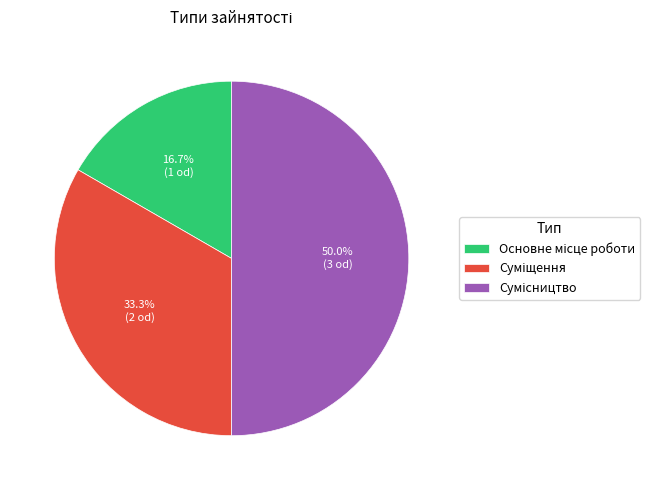

Is Сумісництво the majority of the pie?

No